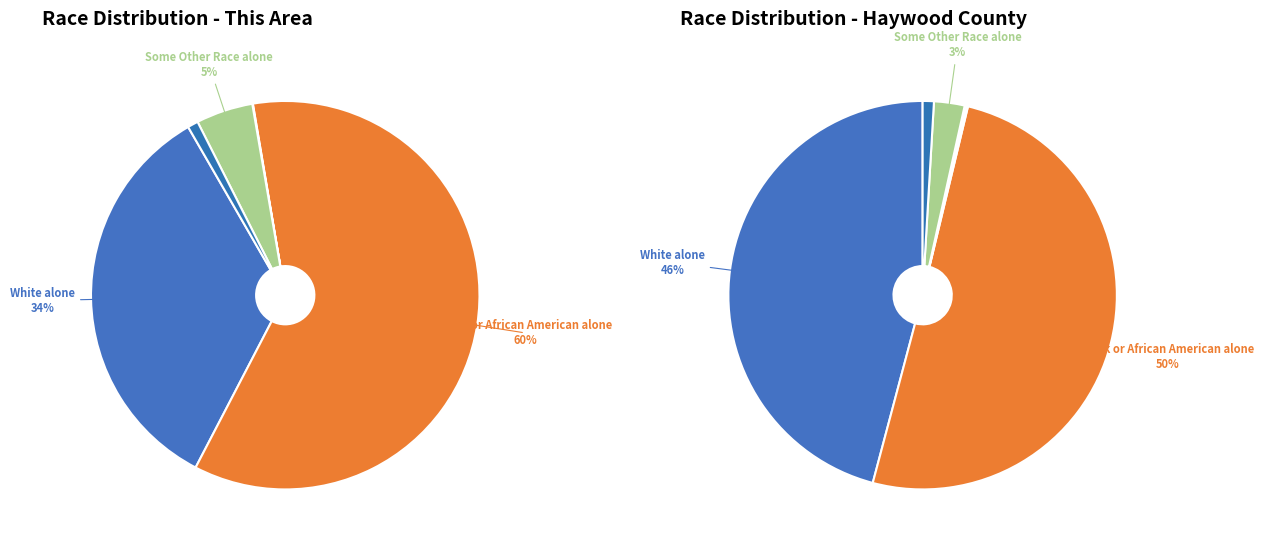

Which slice represents more than half of the pie?

Black or African American alone